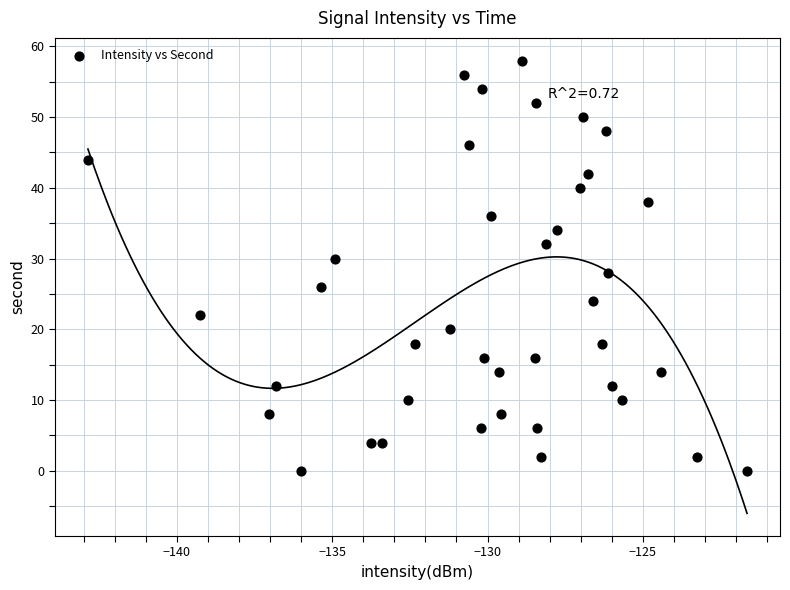

What is the range of Y values (max minus min)?

58